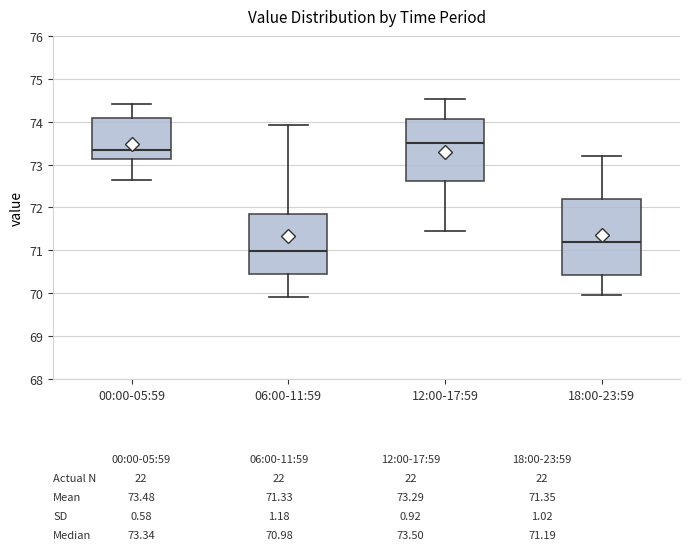

Which box has the highest median line?

12:00-17:59